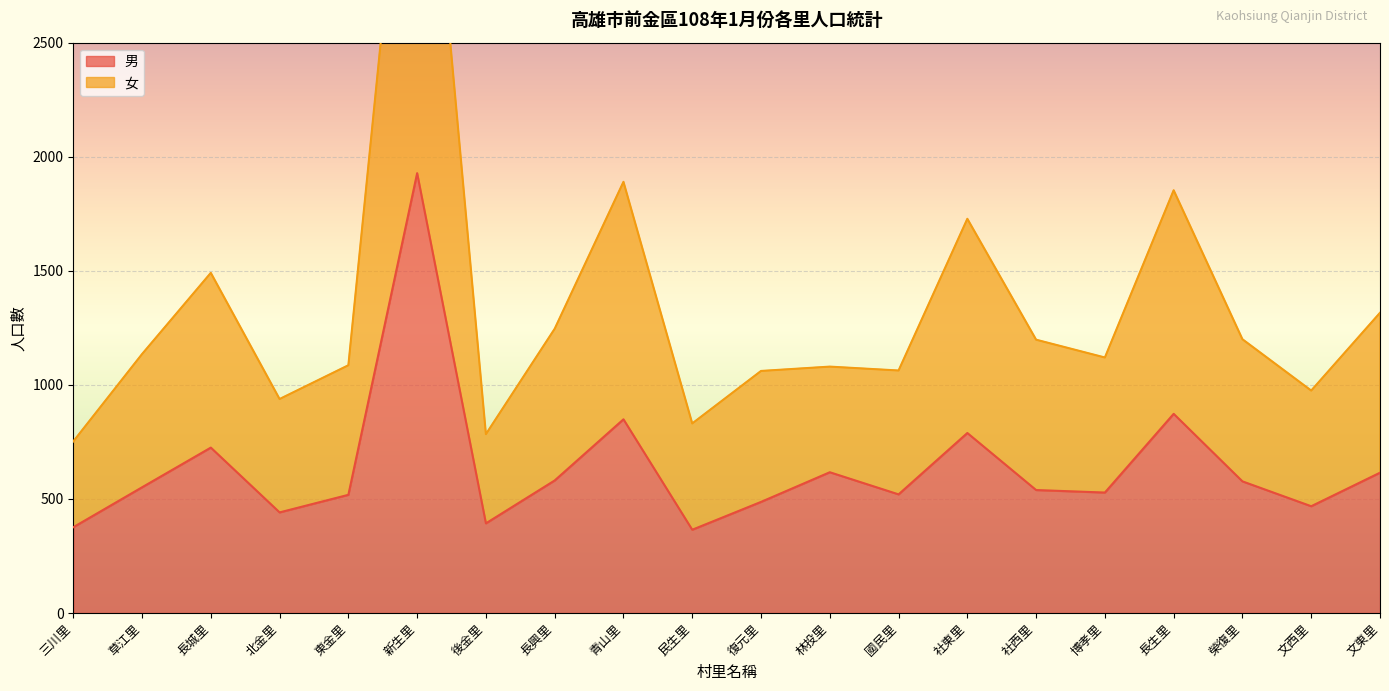

List the series in order of their overall mean, lowest first.

男, 女